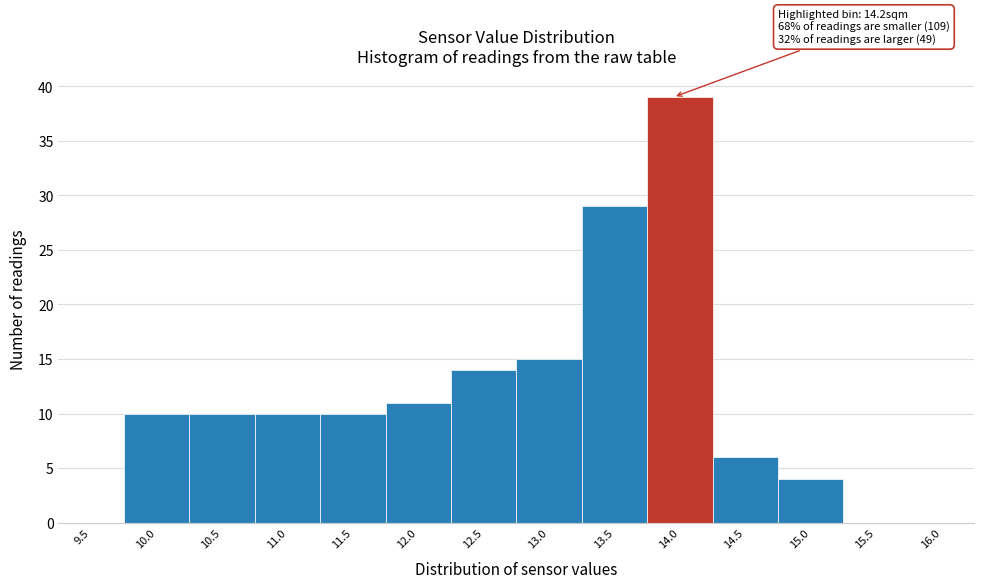

Reading right to left, extract all data points from this chart.

16.0=0	15.5=0	15.0=4	14.5=6	14.0=39	13.5=29	13.0=15	12.5=14	12.0=11	11.5=10	11.0=10	10.5=10	10.0=10	9.5=0